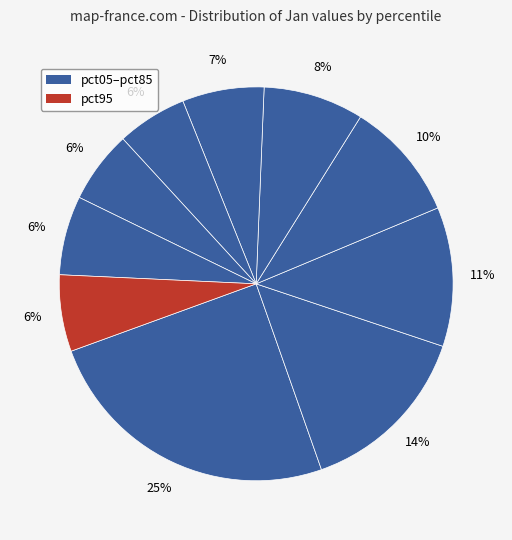

What is the largest slice in the pie chart?

pct05